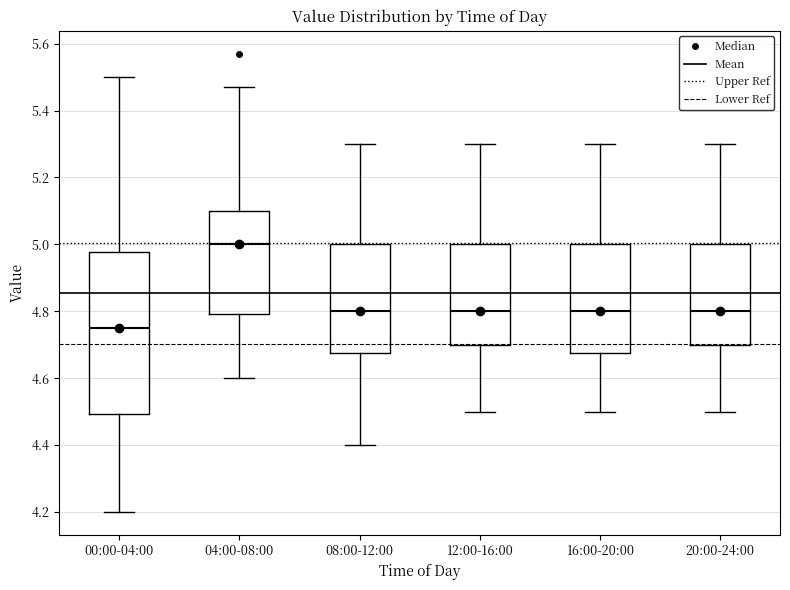

Comparing the boxes themselves (not the whiskers), which one is the tallest?

00:00-04:00